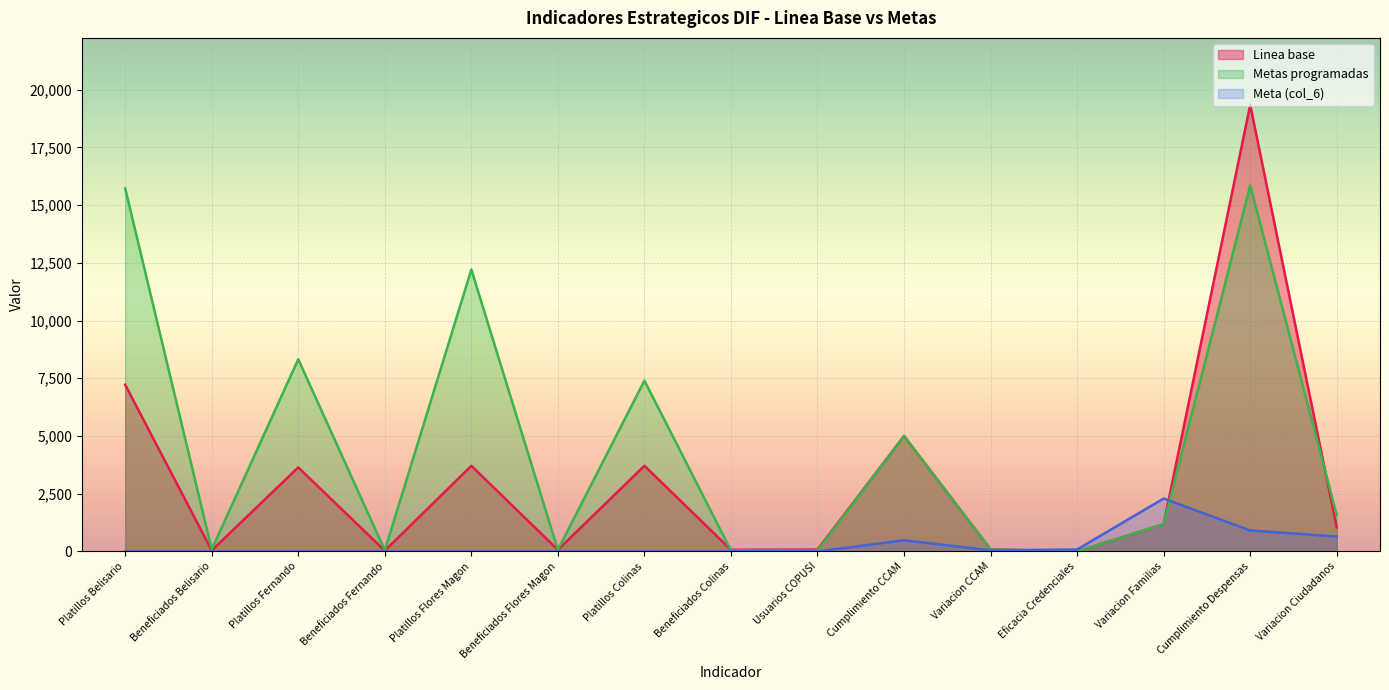

Does the chart display data point markers on the line(s)?

No